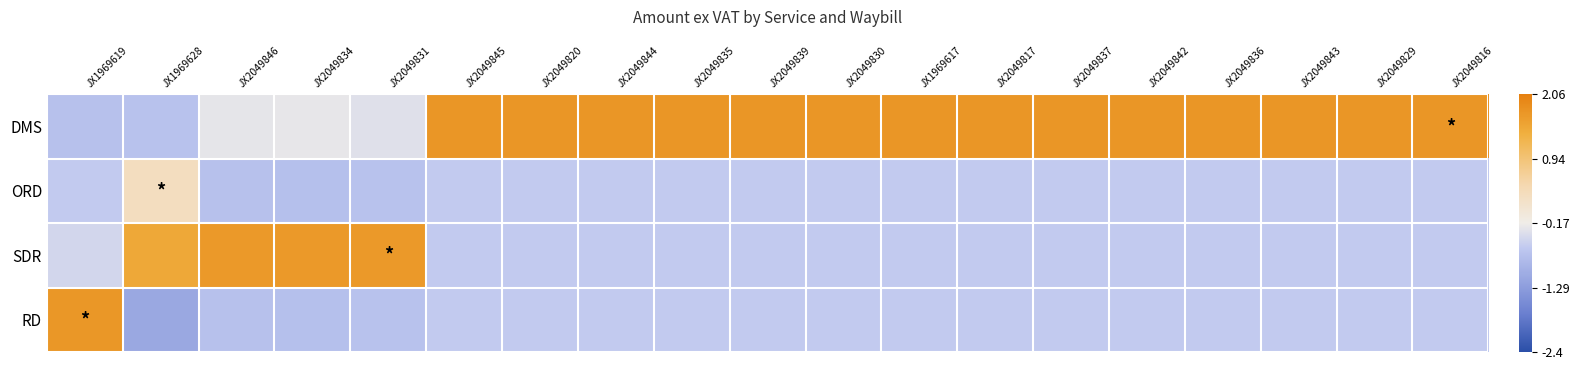

Count the number of data series in this chart.

4